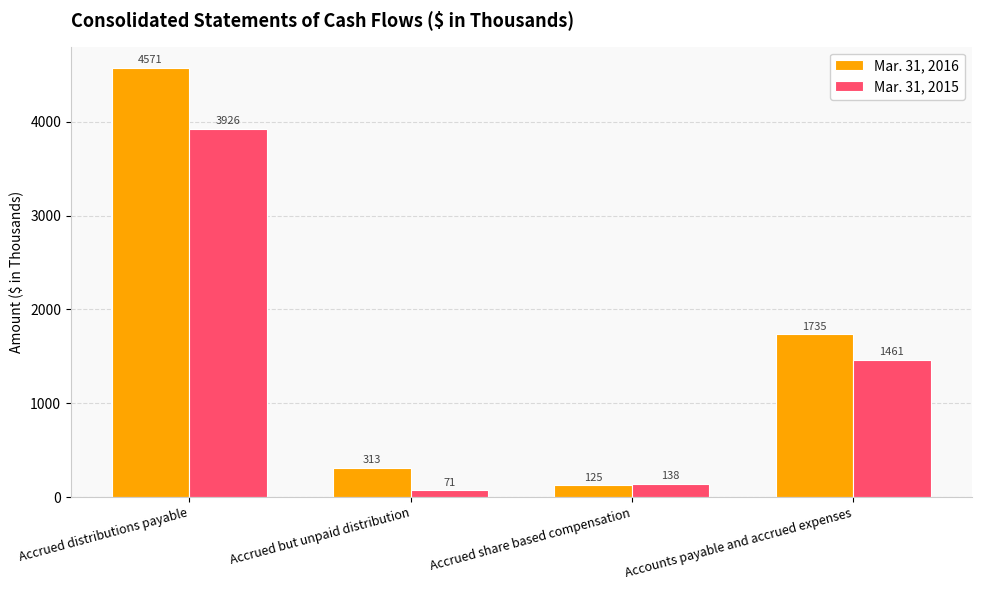

Is the value of Mar. 31, 2015 at Accounts payable and accrued expenses greater than the value of Mar. 31, 2016 at Accrued share based compensation?

Yes